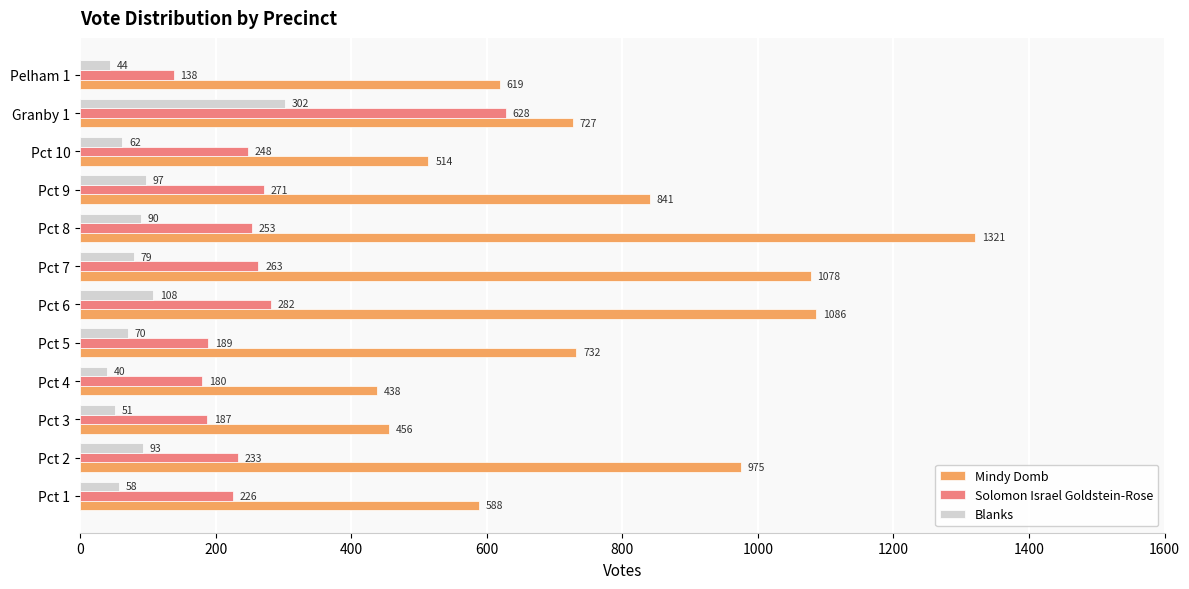

True or false: Mindy Domb has a value of 727 at Granby 1.

True